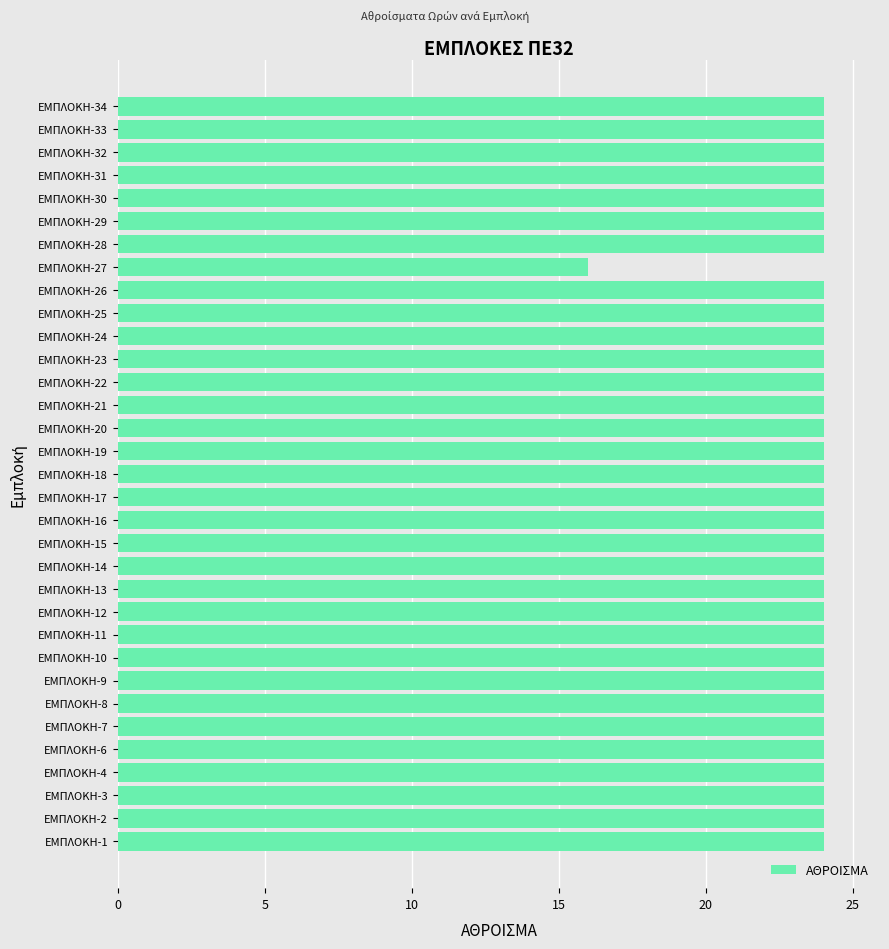

Count the values in the range 24 to 25.

32